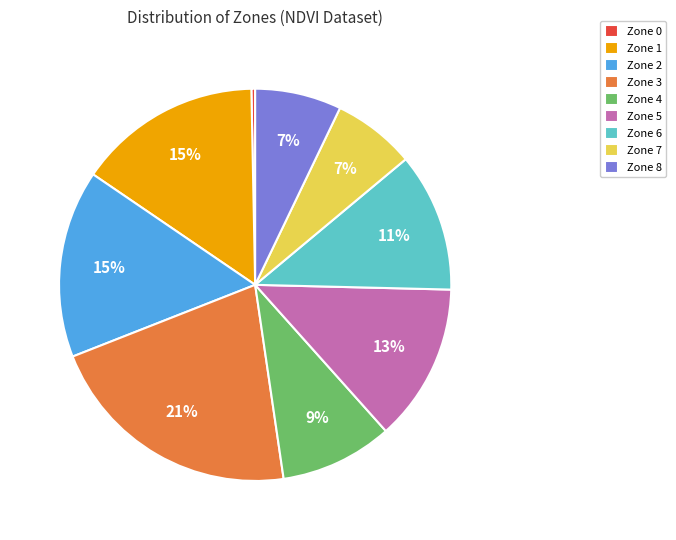

The Zone 5 slice represents 25% of the pie. True or false?

False